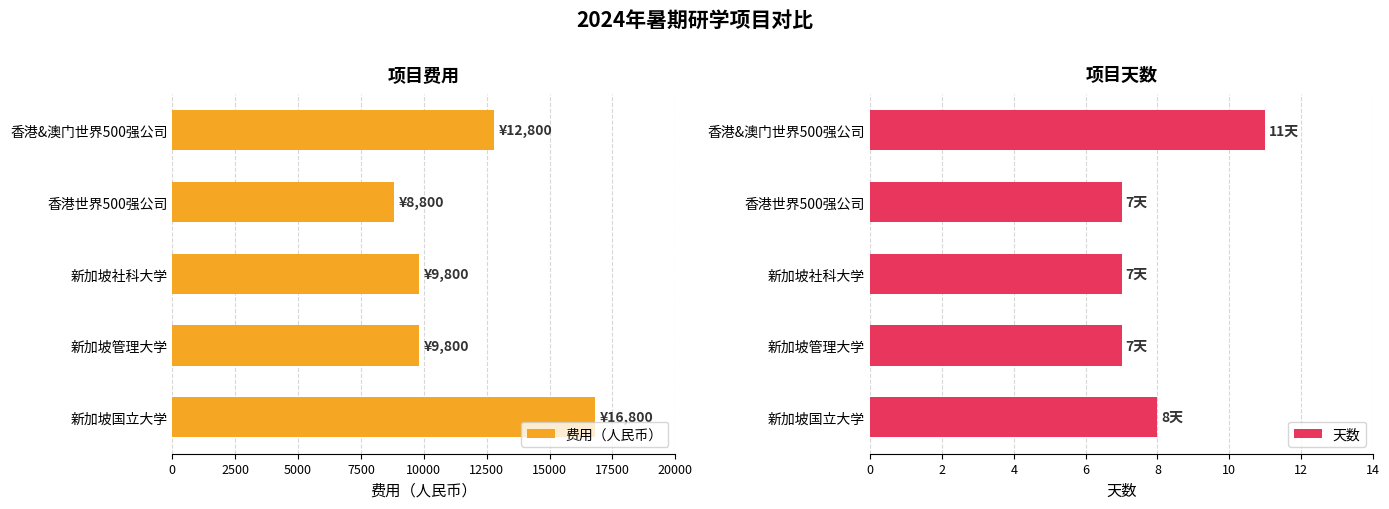

What is the average value of the 费用（人民币） series?

11600